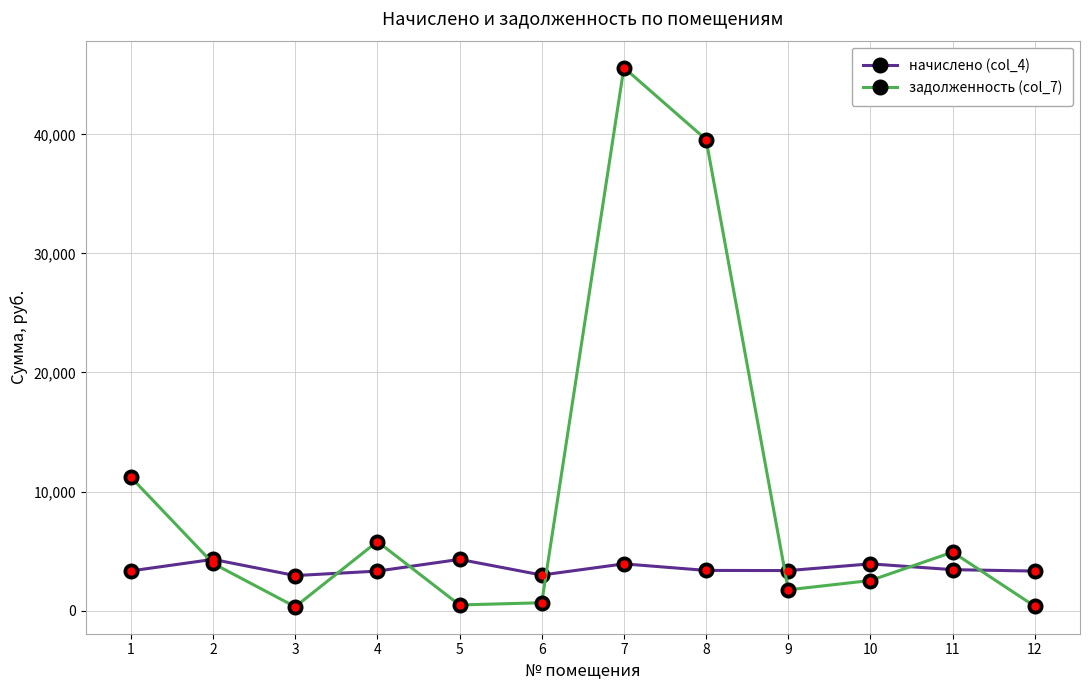

What is the sum of all задолженность (col_7) values?

117186.6